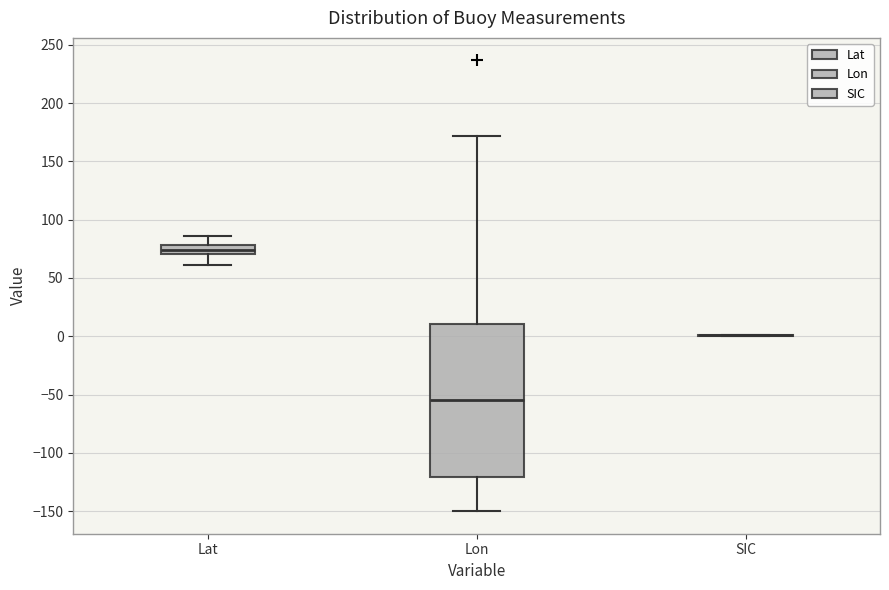

Where is the upper edge of the box for Lon on the y-axis? The values are not printed on the chart, so give them approximately, as read against the axis.

10